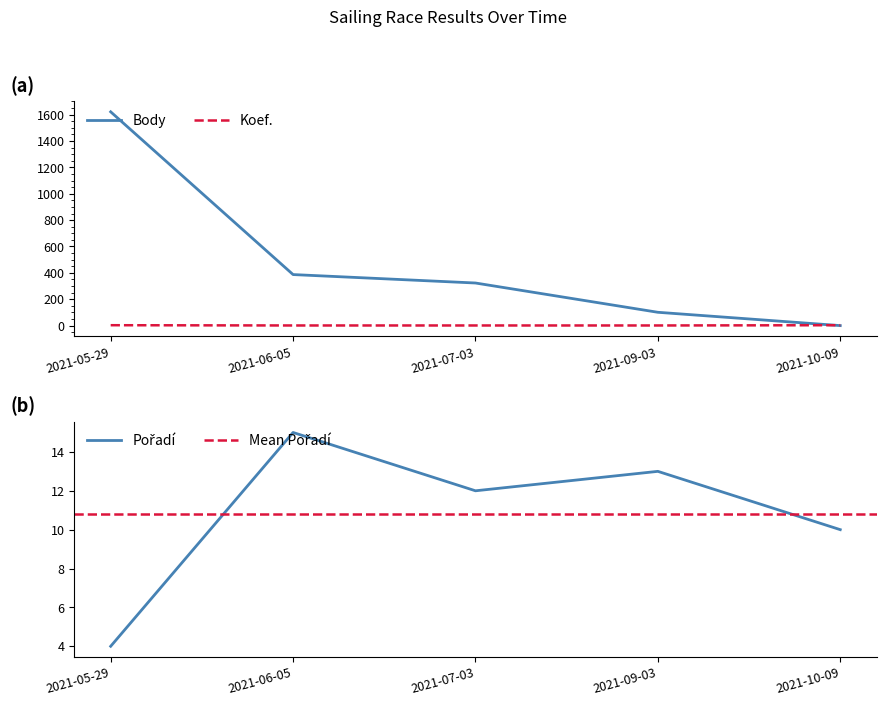

Which series has the largest total across all categories?

Body